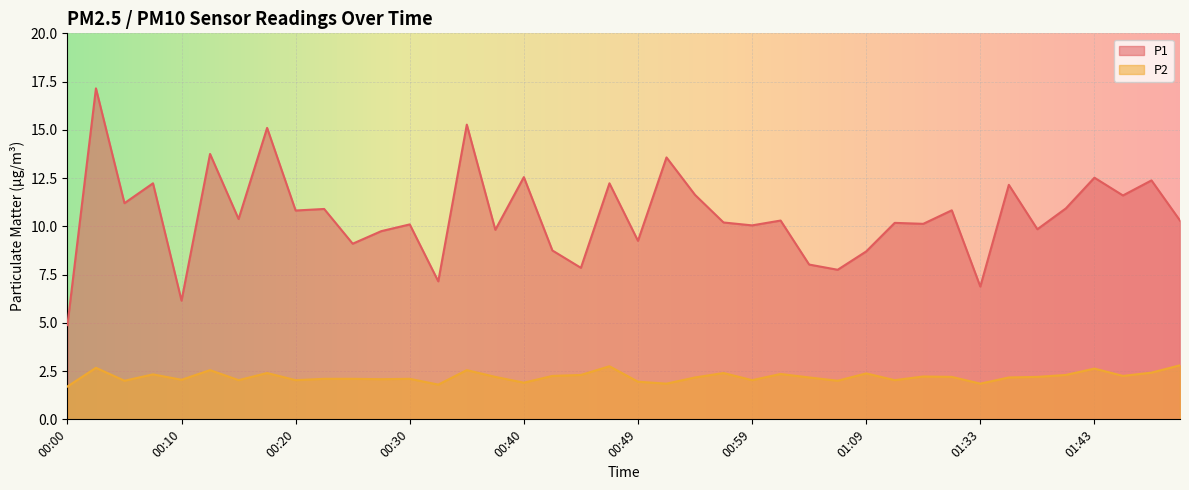

What is the maximum value for P1?

17.1